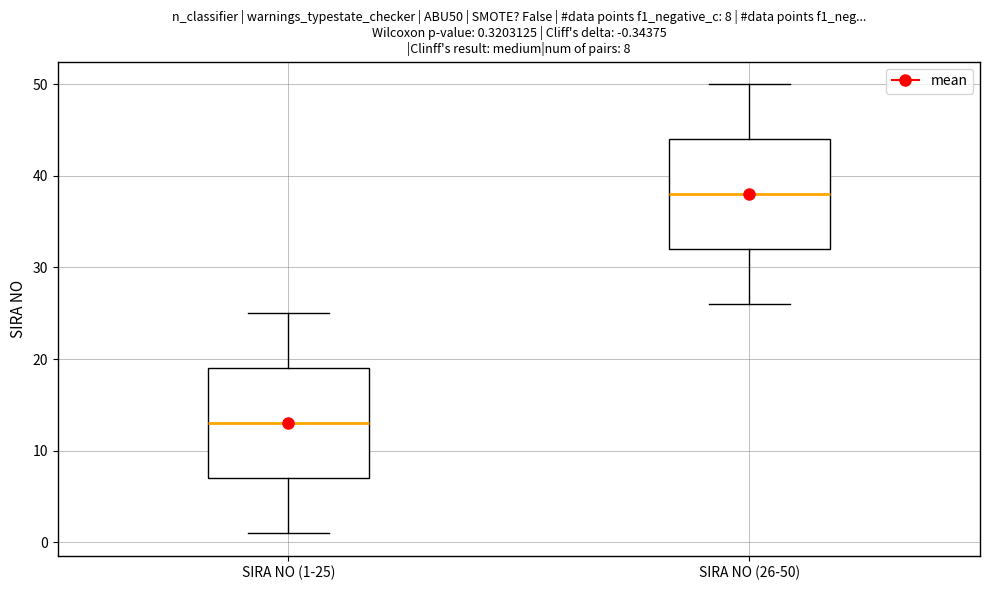

Which box's median line is the highest?

SIRA NO (26-50)